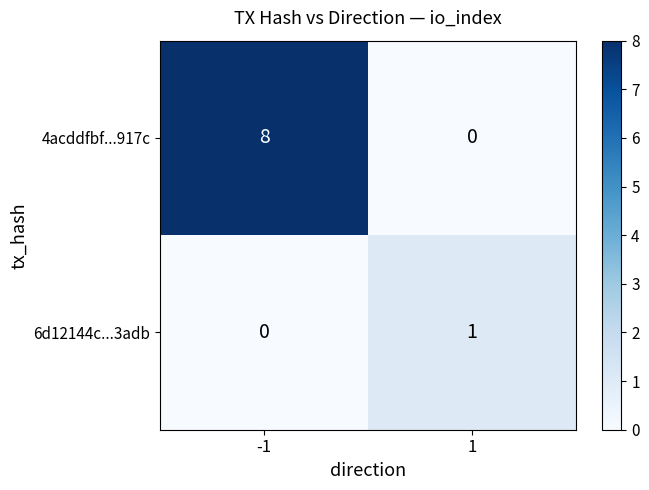

Reading left to right, extract all data points from this chart.

4acddfbf...917c: 8	0
6d12144c...3adb: 0	1